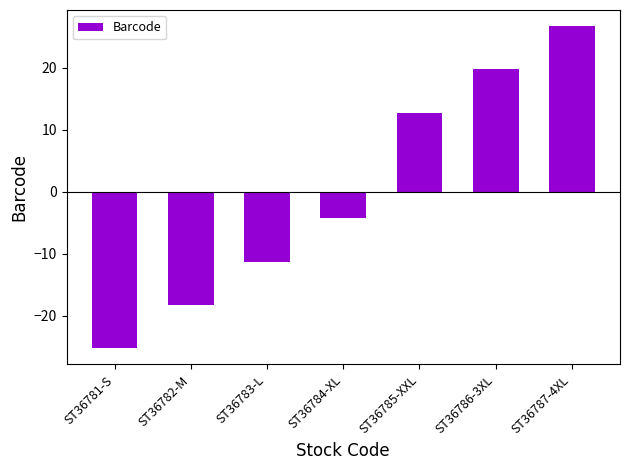

Is it true that the value at ST36787-4XL is 47.1?

False